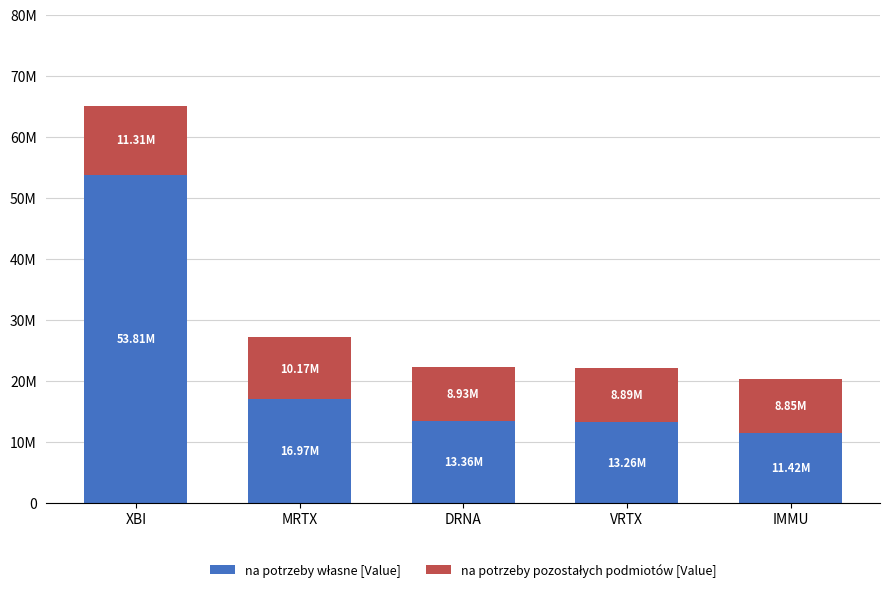

Are the bars grouped side by side (vs. stacked)?

No